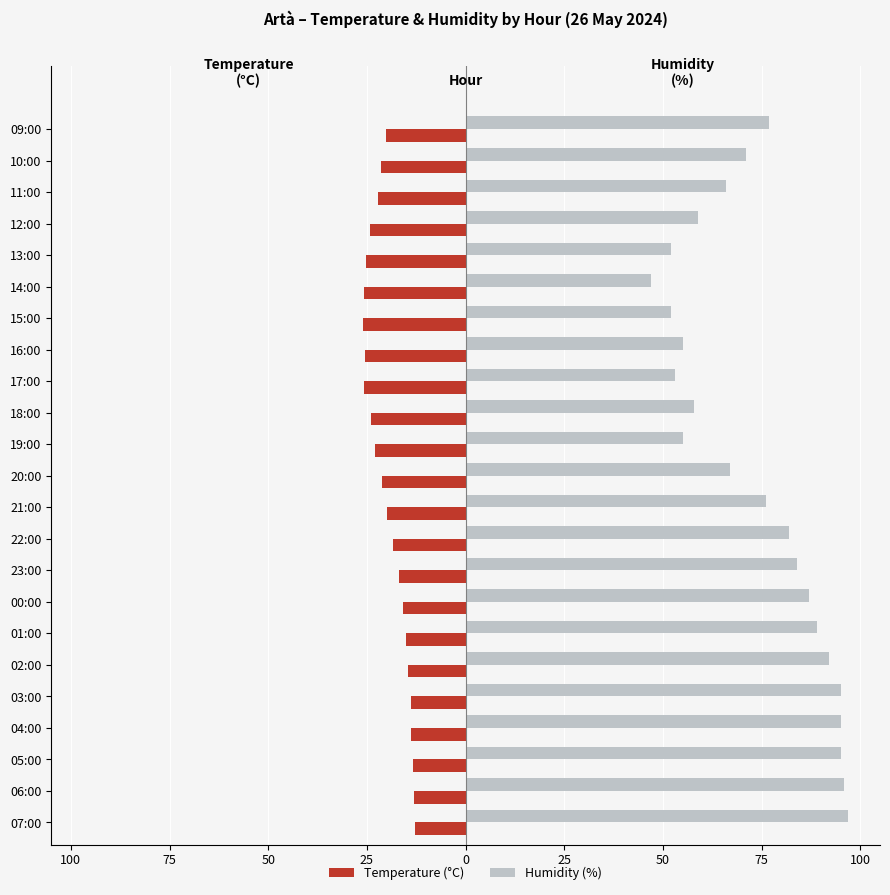

What are all the series names shown in the legend?

Temperature (°C), Humidity (%)